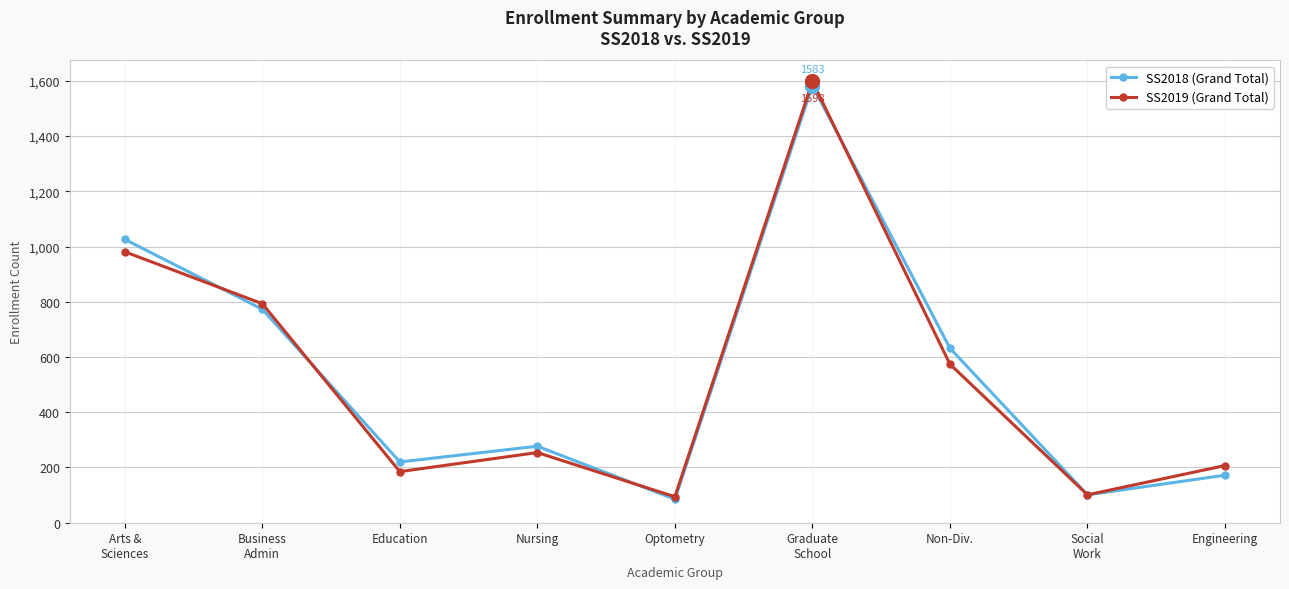

Where does the SS2018 (Grand Total) series first go above 277?

Arts &
Sciences